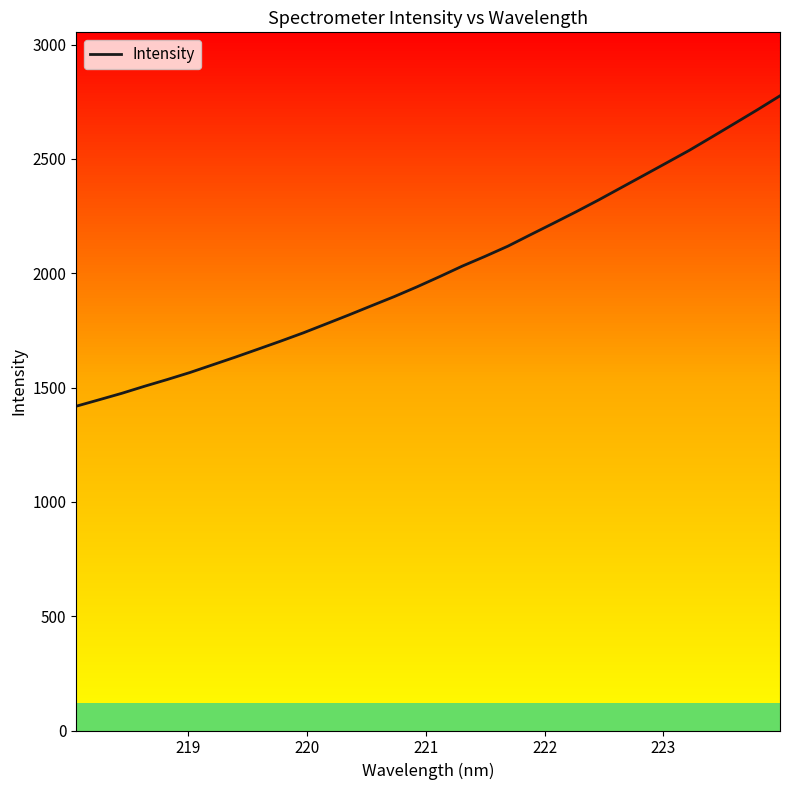

The value at 27 is 4028.1. True or false?

False